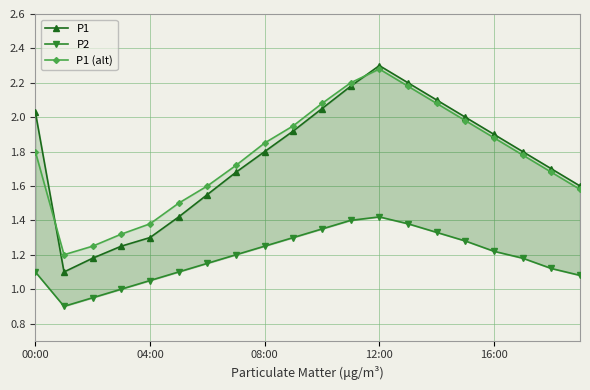

What is the sum of all P1 values?

35.1